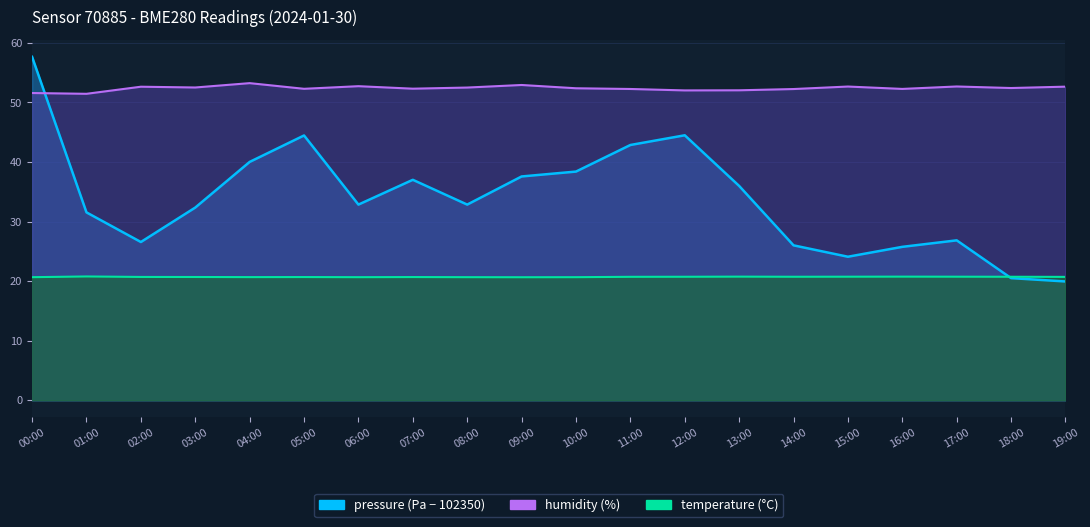

What are all the series names shown in the legend?

pressure, humidity, temperature